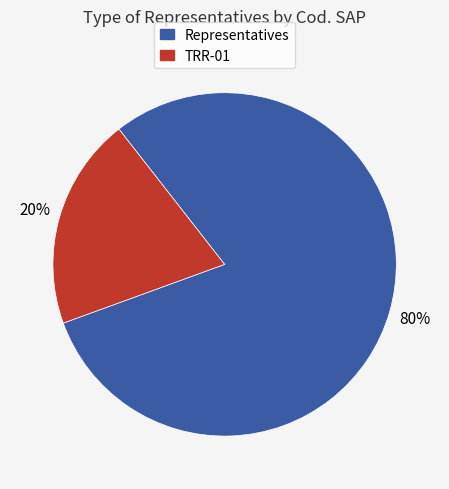

Do TRR-01 and Representatives together represent more than half of the pie?

Yes